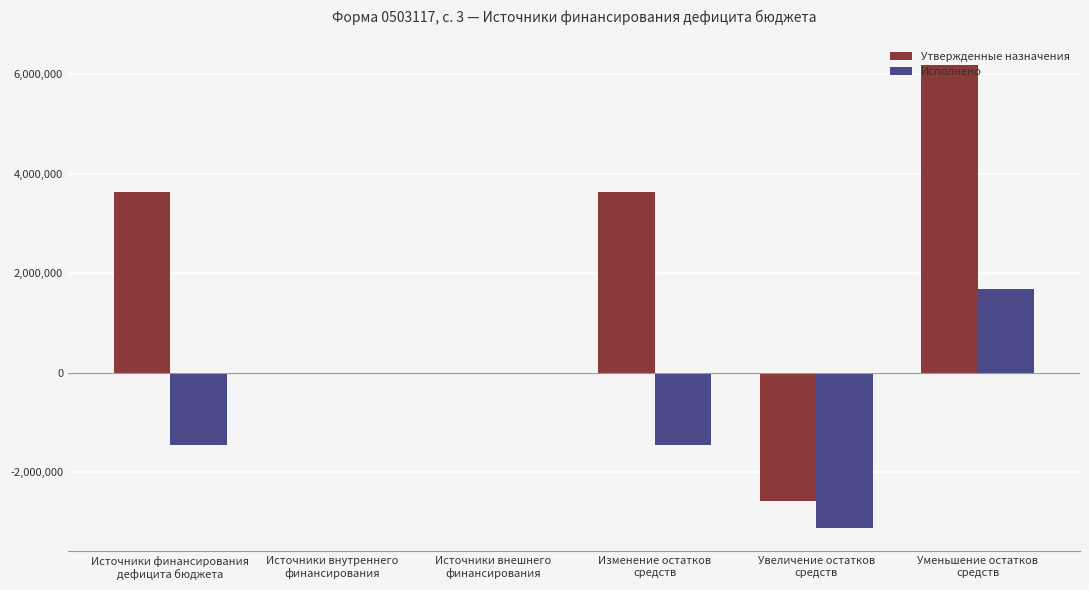

Reading left to right, list all the values displayed in this chart.

Утвержденные назначения: Источники финансирования
дефицита бюджета=3624568.9	Источники внутреннего
финансирования=0.0	Источники внешнего
финансирования=0.0	Изменение остатков
средств=3624568.9	Увеличение остатков
средств=-2565277.0	Уменьшение остатков
средств=6189845.9
Исполнено: Источники финансирования
дефицита бюджета=-1441123.6	Источники внутреннего
финансирования=0.0	Источники внешнего
финансирования=0.0	Изменение остатков
средств=-1441123.6	Увеличение остатков
средств=-3116211.7	Уменьшение остатков
средств=1675088.1